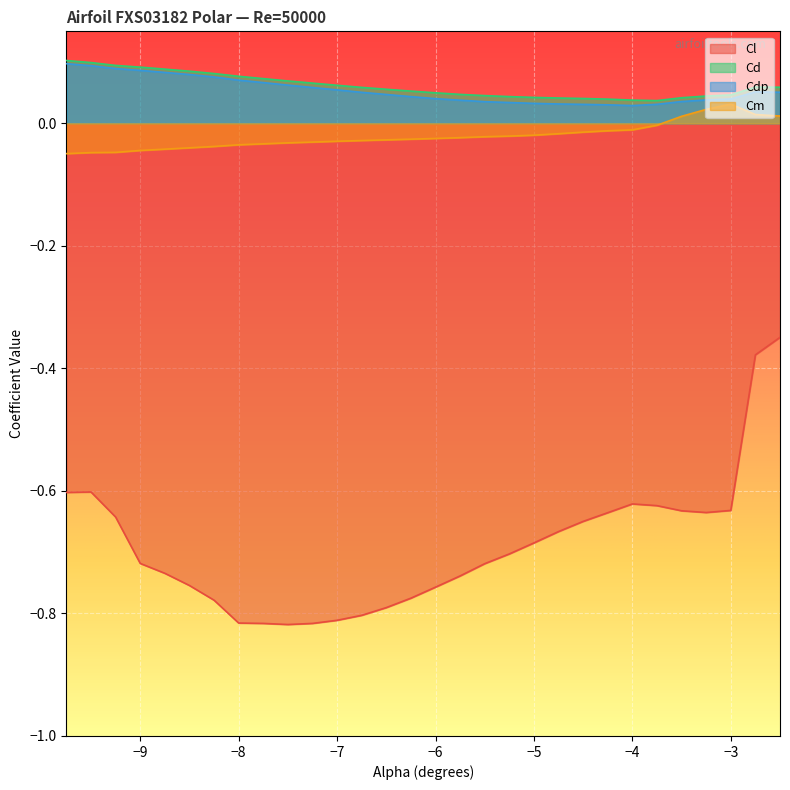

True or false: Cm and Cl intersect in this chart.

False